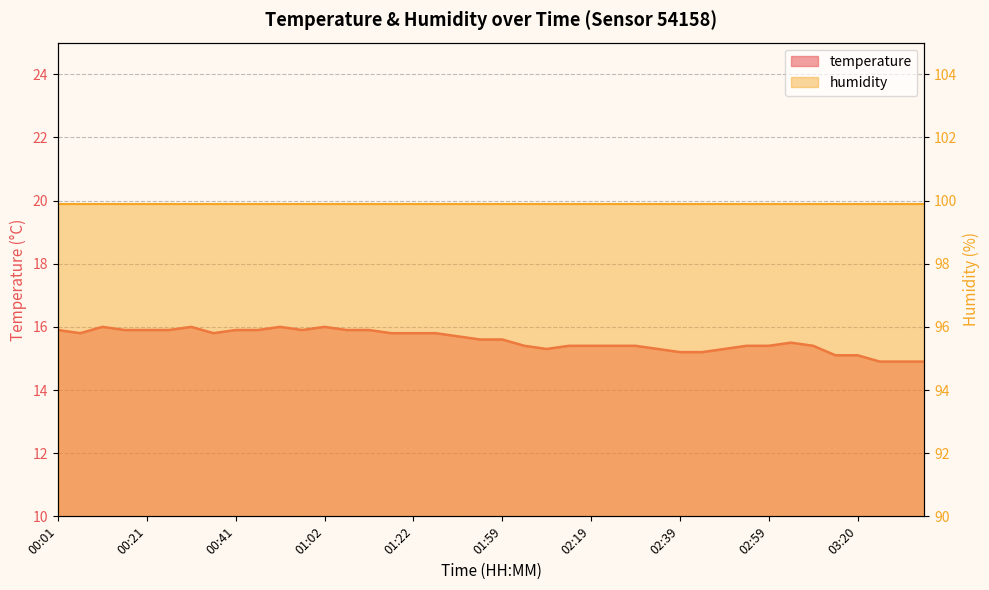

The chart shows a value of 20.6 at 02:04. True or false?

False